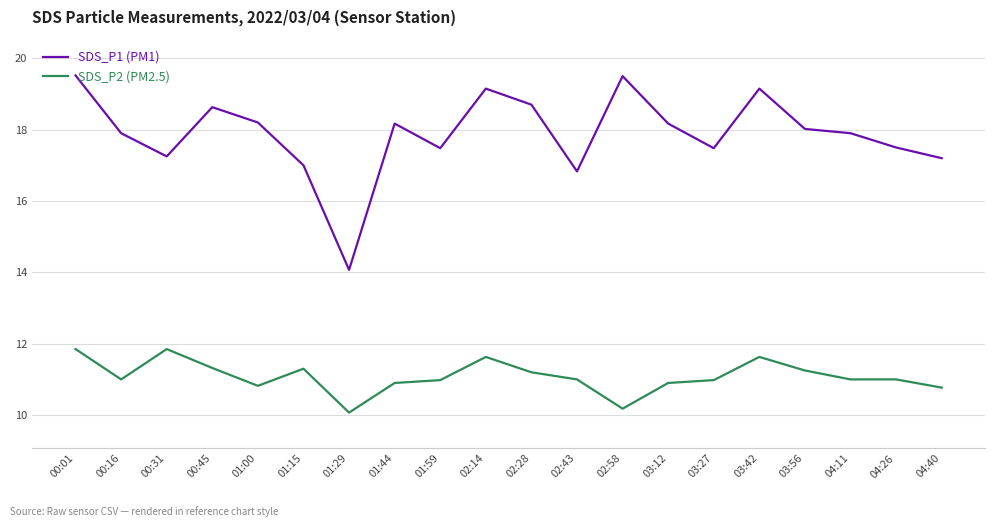

At which category is the sum across all series the highest?

00:01